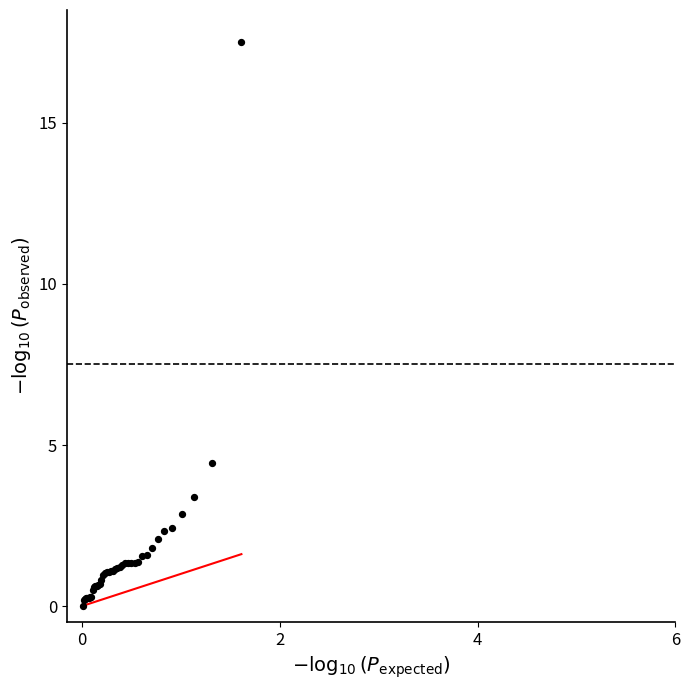

What Y value in the scatter plot is closest to 8?

4.4